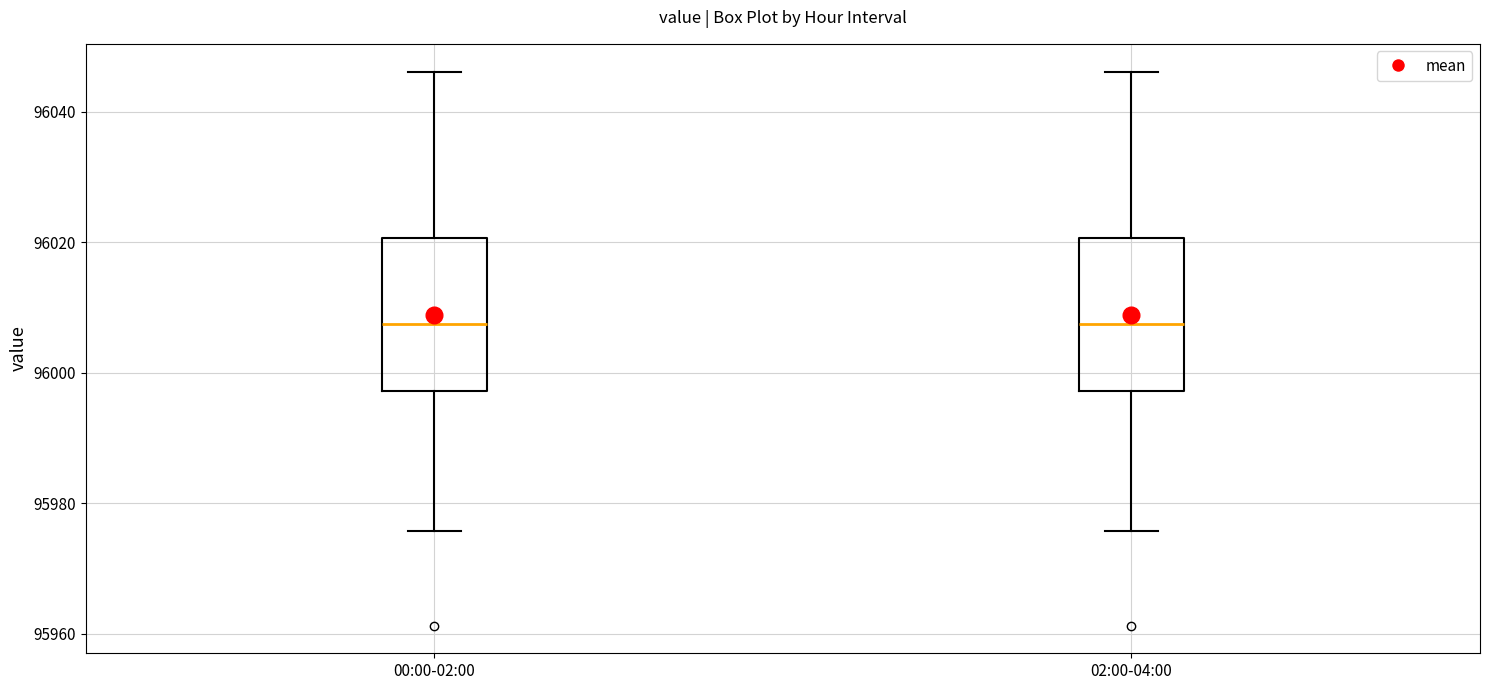

Reading left to right, read every box against the y-axis: the position of its median line, the range the box covers, and the ends of its whiskers. The values are not printed on the chart, so give them approximately, as read against the axis.

00:00-02:00: median 96008, box 95998 to 96020, whiskers 95976 to 96046
02:00-04:00: median 96008, box 95998 to 96020, whiskers 95976 to 96046